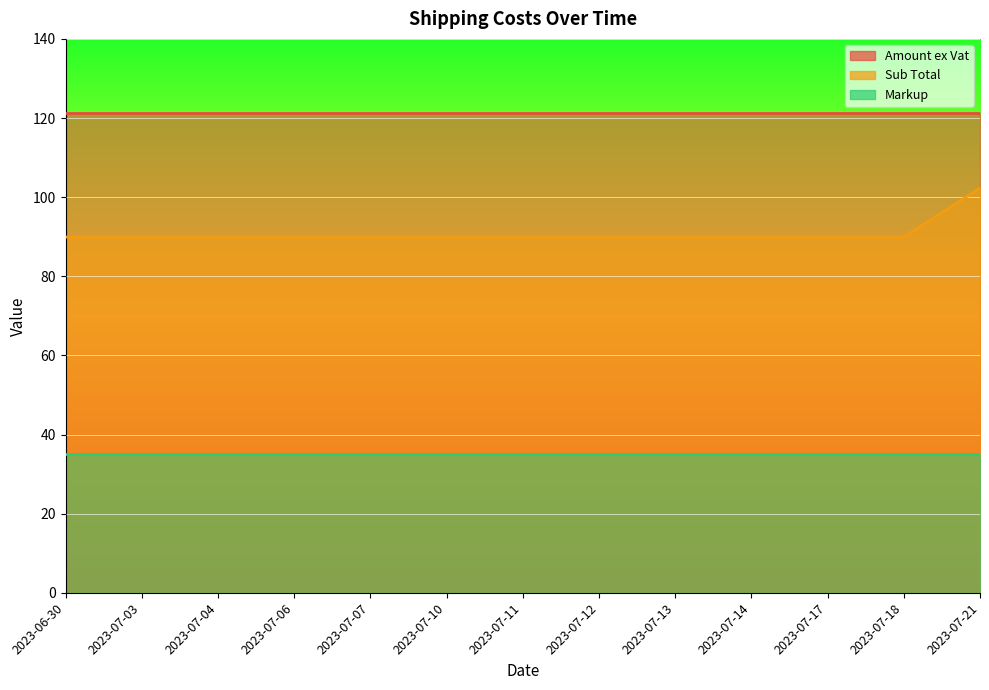

Reading left to right, list all the values displayed in this chart.

Amount ex Vat: 121.4	121.4	121.4	121.4	121.4	121.4	121.4	121.4	121.4	121.4	121.4	121.4	121.4
Sub Total: 89.9	89.9	89.9	89.9	89.9	89.9	89.9	89.9	89.9	89.9	89.9	89.9	102.3
Markup: 35.0	35.0	35.0	35.0	35.0	35.0	35.0	35.0	35.0	35.0	35.0	35.0	35.0